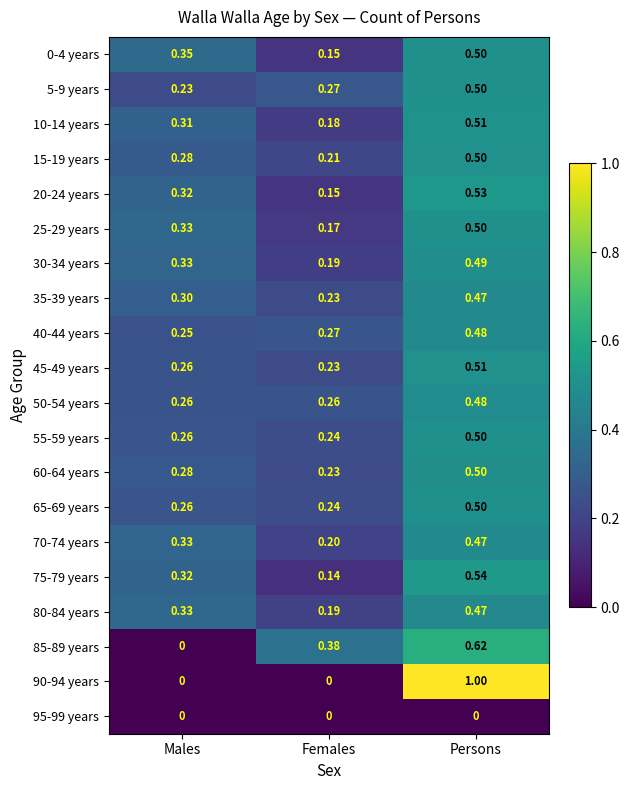

Which category has the lowest value in the 70-74 years series?

Females